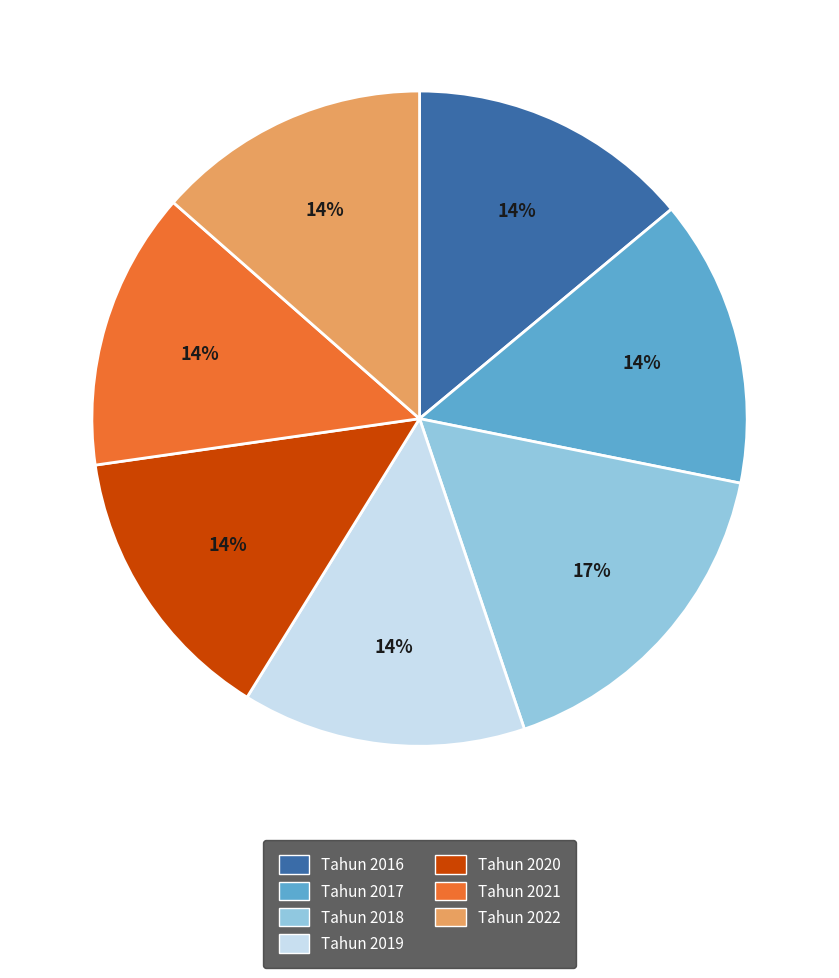

Is it true that Tahun 2019 is 14% of the pie?

True